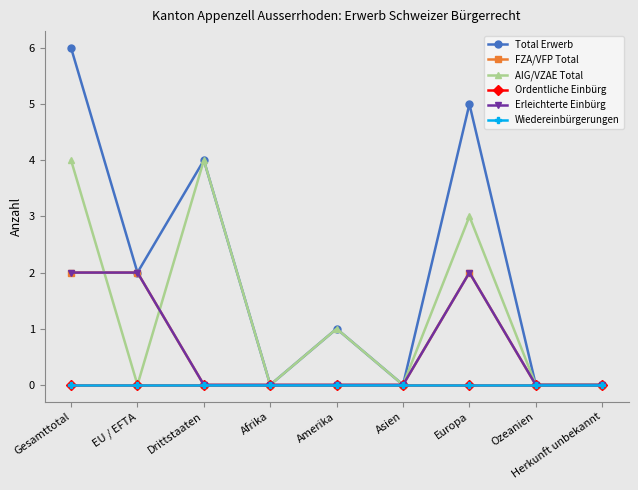

True or false: FZA/VFP Total has a value of 0 at Amerika.

True